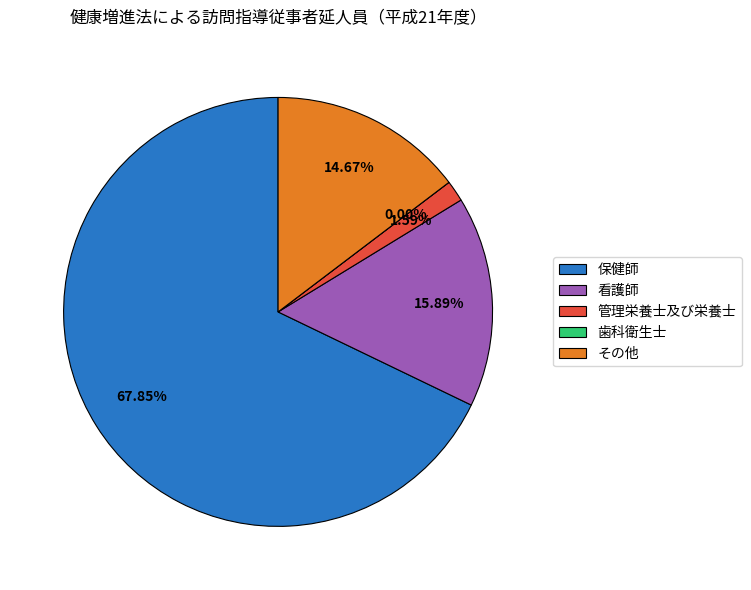

The 看護師 slice represents 2% of the pie. True or false?

False